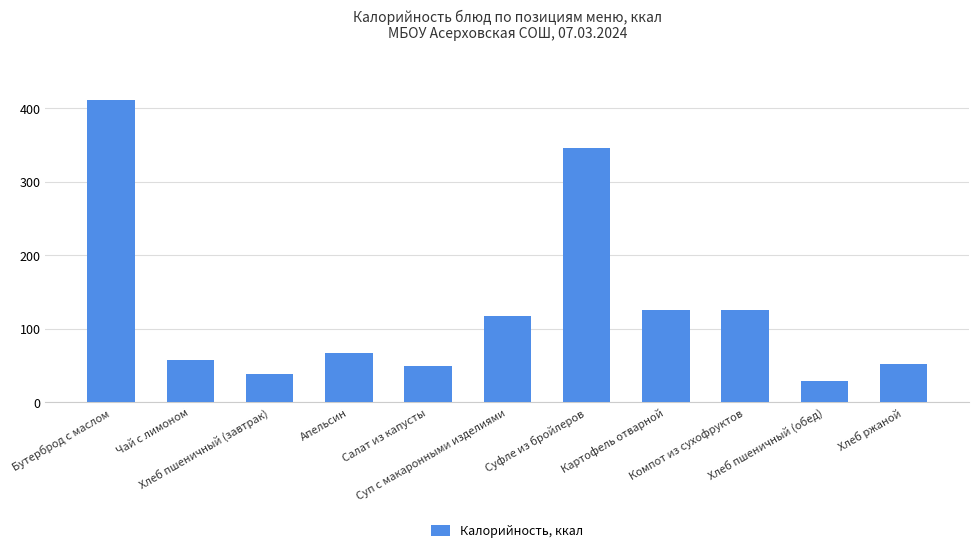

Is it true that the value at Хлеб пшеничный (обед) is 51?

False